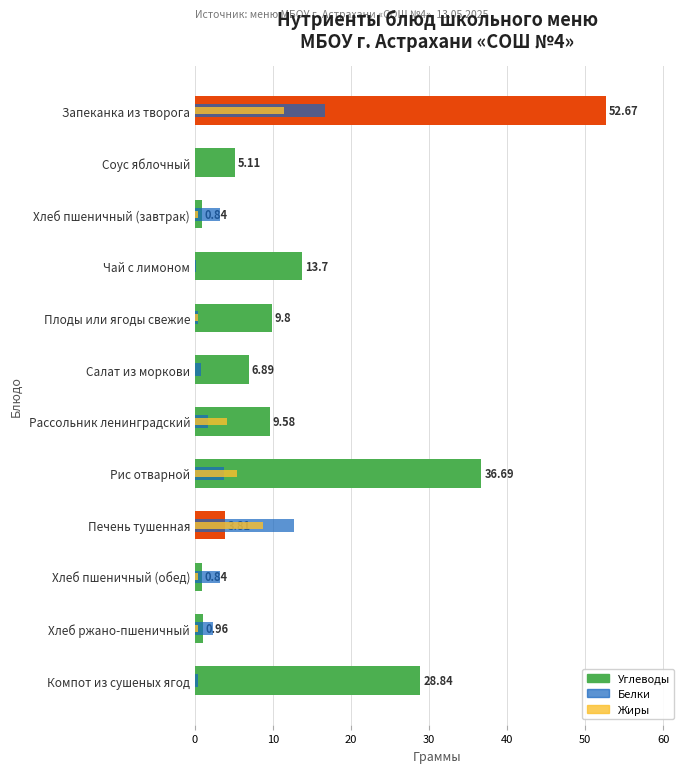

What is the sum of all Белки values?

44.8